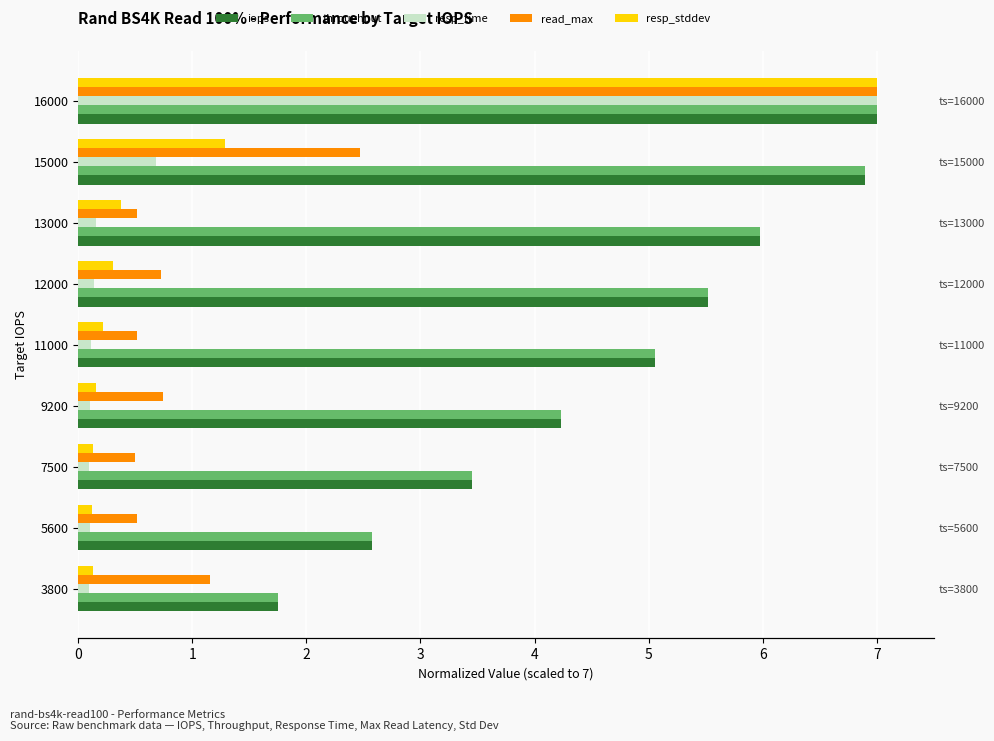

True or false: iops has a value of 5.5 at 12000.

True